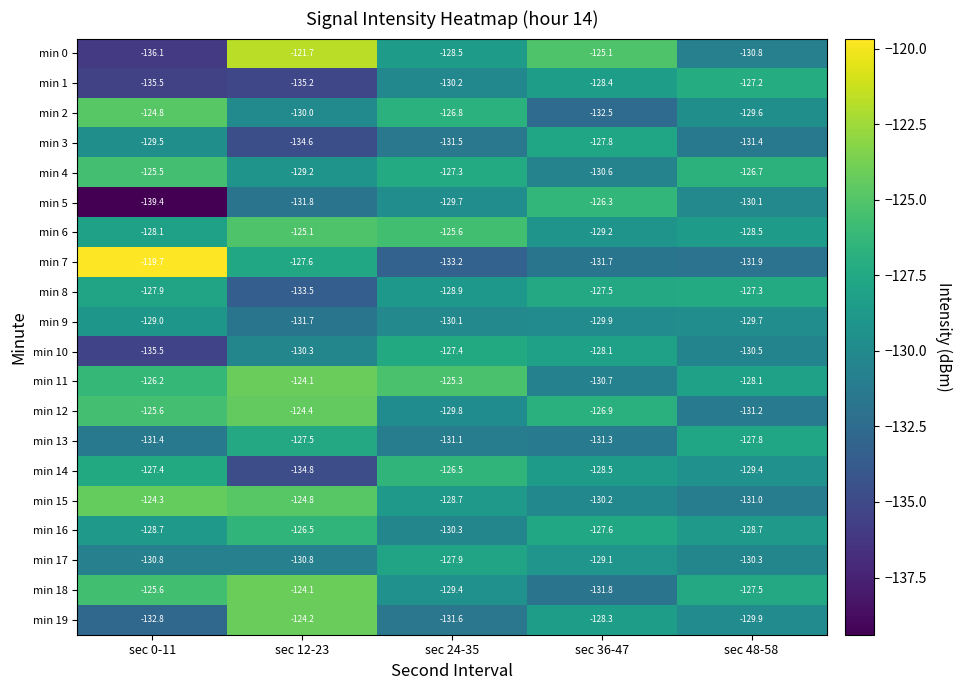

True or false: min 1 has a value of -74.9 at sec 36-47.

False